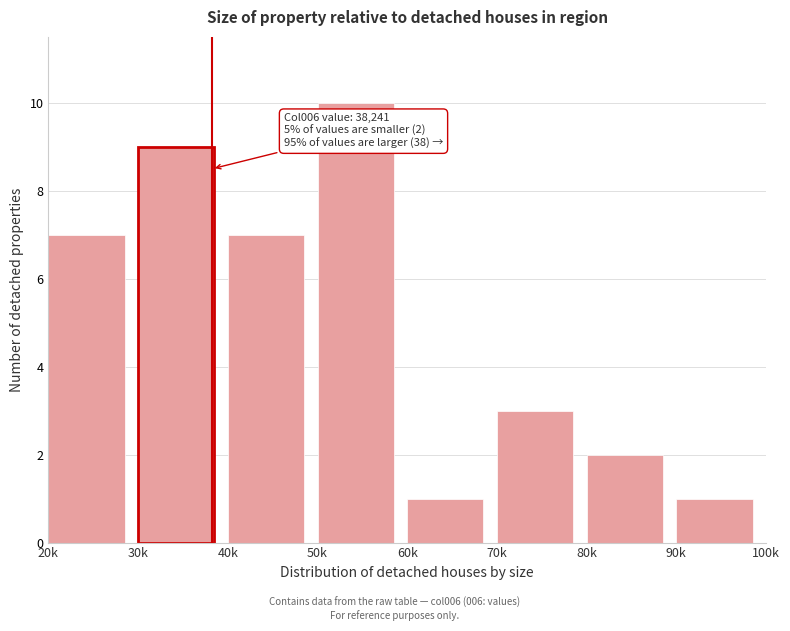

Reading left to right, what are all the values shown in this chart?

20k=7	30k=9	40k=7	50k=10	60k=1	70k=3	80k=2	90k=1